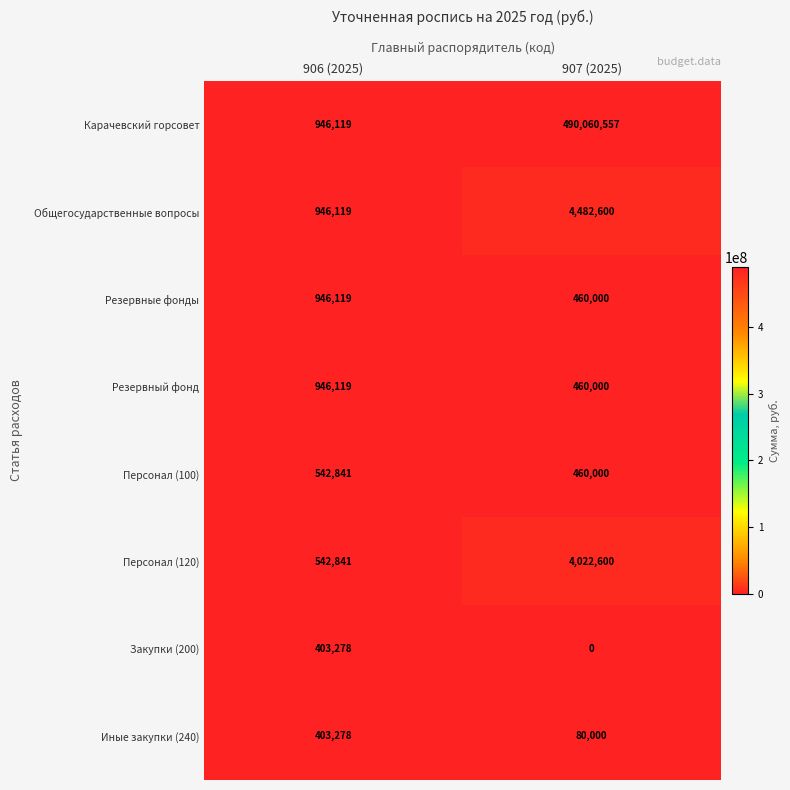

At which category does the chart reach its peak across all series?

907 (2025)